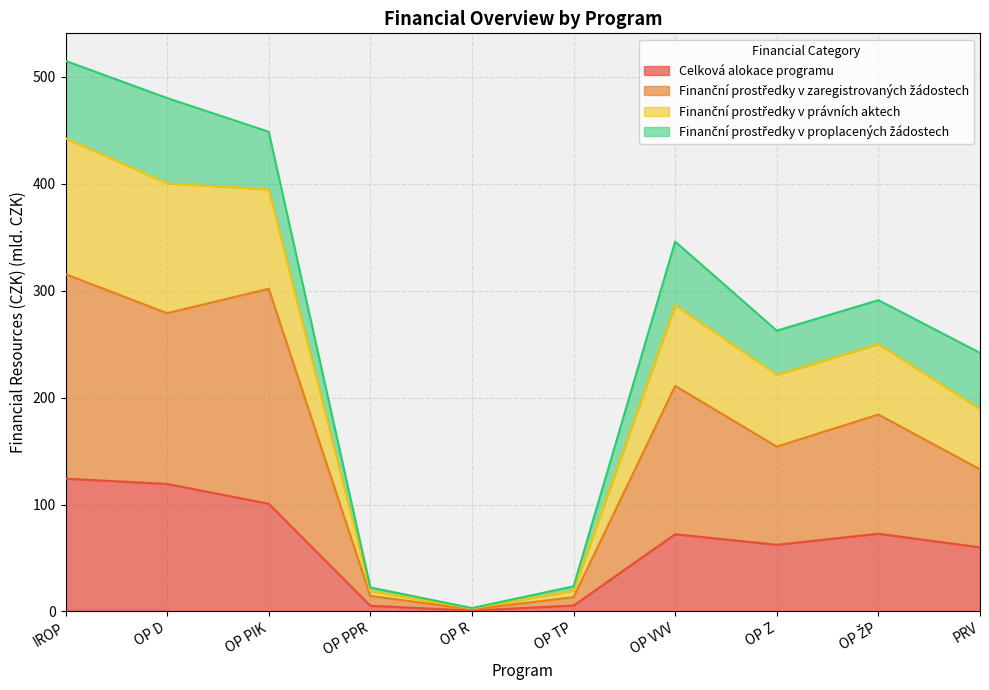

The value of Finanční prostředky v právních aktech at OP PPR is 4.5. True or false?

False